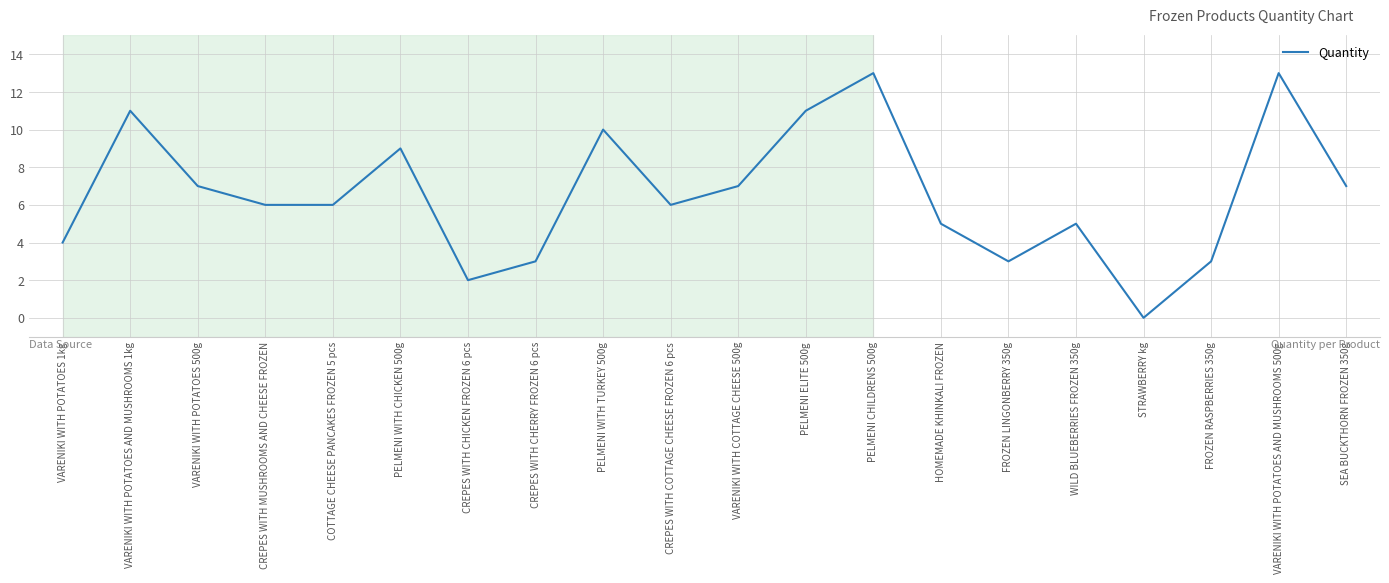

The value at VARENIKI WITH POTATOES 500g is 7. True or false?

True